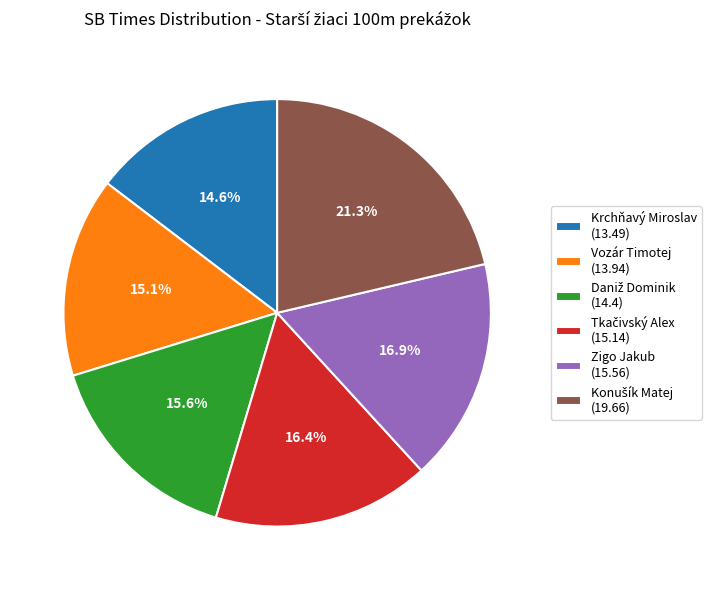

What is the ratio of the value at Zigo Jakub (15.56) to the value at Krchňavý Miroslav (13.49)?

1.2